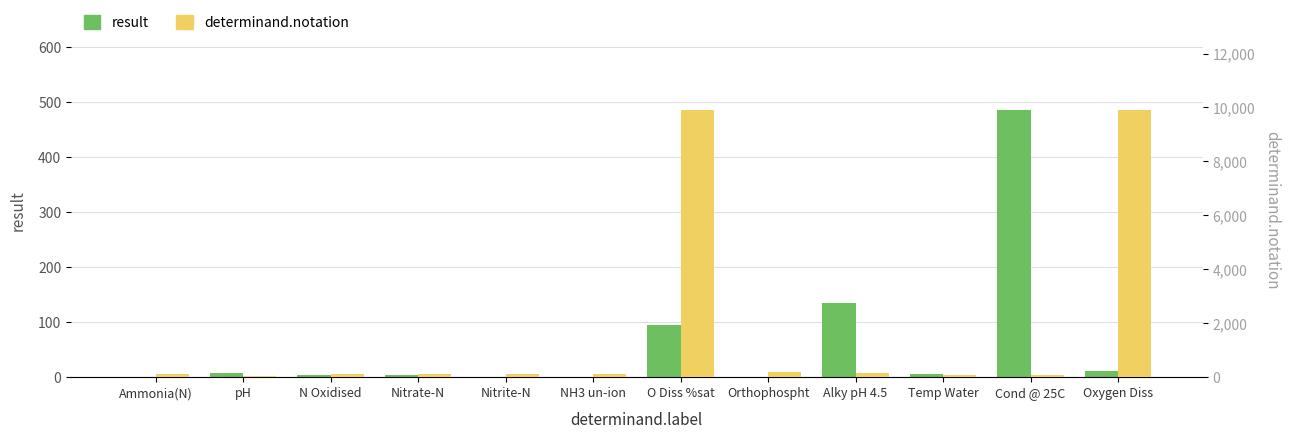

What is the difference between the determinand.notation values at Temp Water and Nitrite-N?

42.0